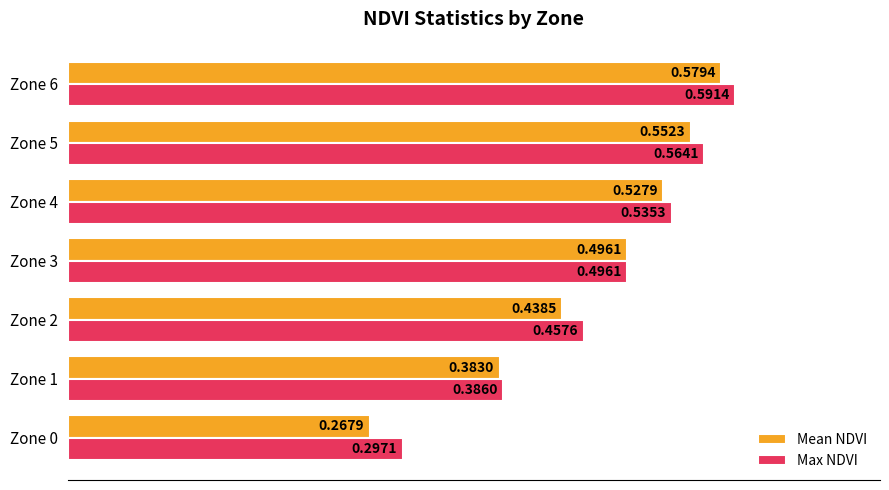

Which series has the largest range (max minus min)?

Mean NDVI